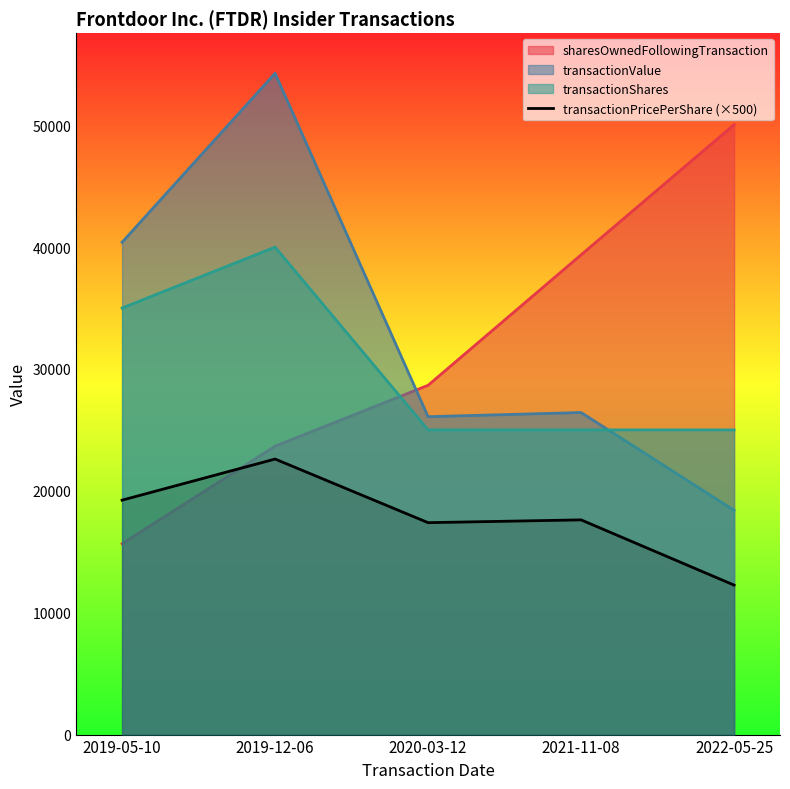

Reading left to right, what are all the values shown in this chart?

19235.0	22609.4	17388.8	17617.5	12265.0